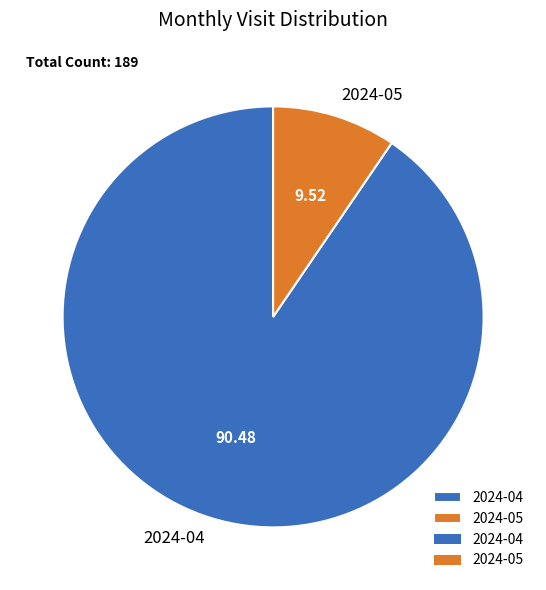

Do 2024-04 and 2024-05 together represent more than half of the pie?

Yes